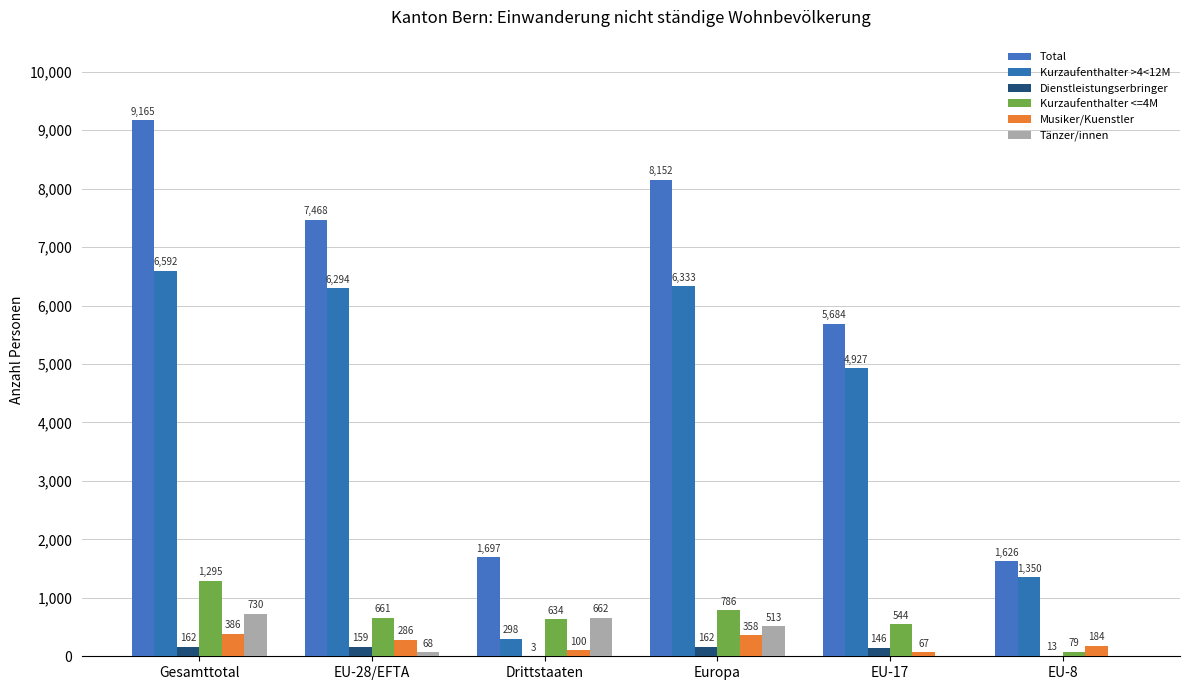

Reading right to left, extract all data points from this chart.

Total: 1626	5684	8152	1697	7468	9165
Kurzaufenthalter >4<12M: 1350	4927	6333	298	6294	6592
Dienstleistungserbringer: 13	146	162	3	159	162
Kurzaufenthalter <=4M: 79	544	786	634	661	1295
Musiker/Kuenstler: 184	67	358	100	286	386
Tänzer/innen: 0	0	513	662	68	730